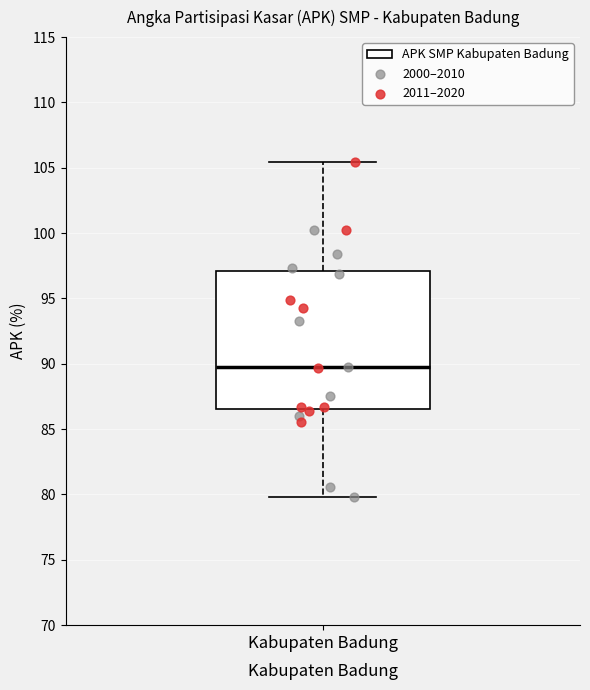

Read this box plot against the y-axis: the position of the median line, the range covered by the box, and the ends of both whiskers. The values are not printed on the chart, so give them approximately, as read against the axis.

median 90.0, box 86.5 to 97.0, whiskers 80.0 to 105.5